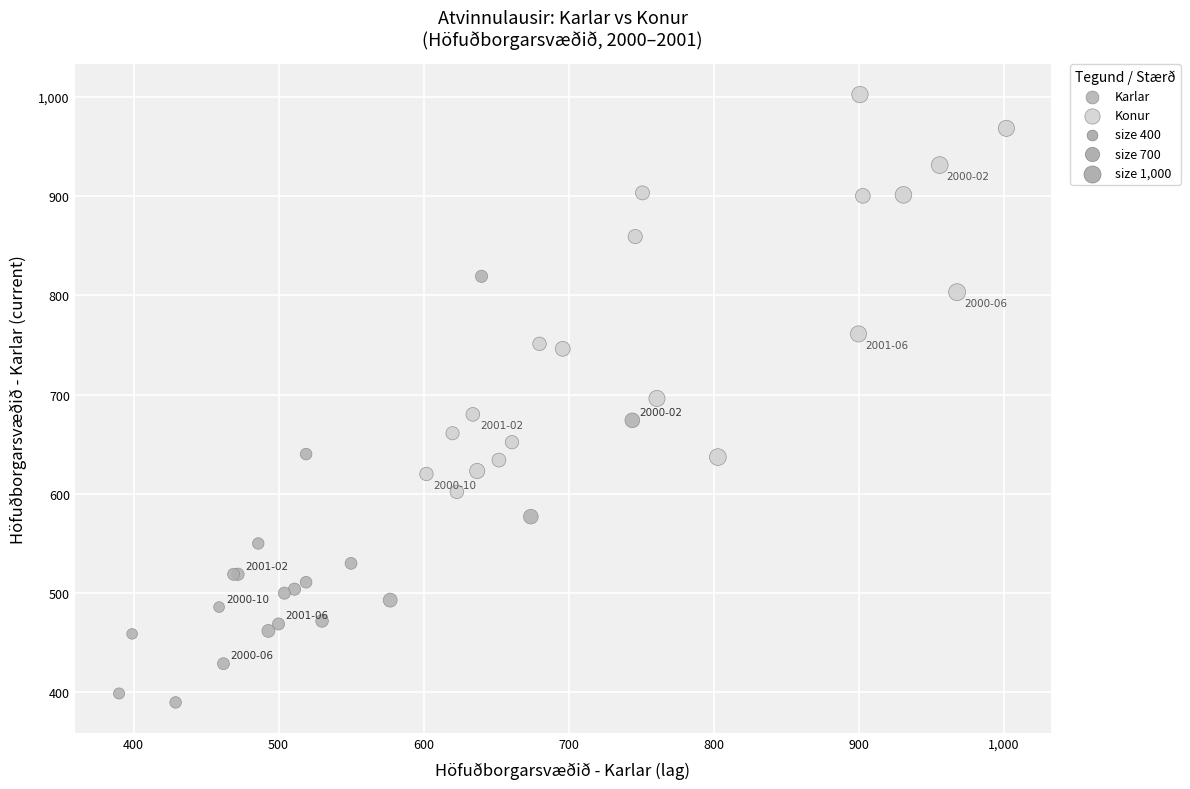

Which series reaches the minimum Y coordinate?

Karlar